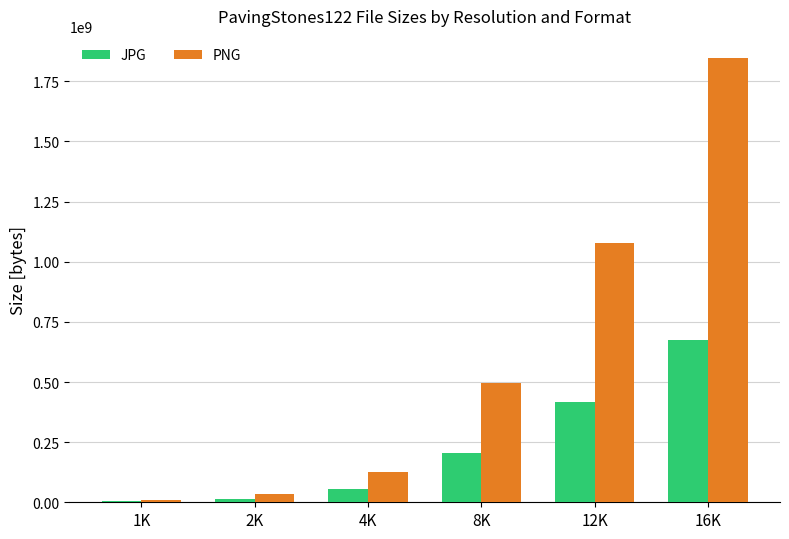

What is the sum of all JPG values?

1371437280